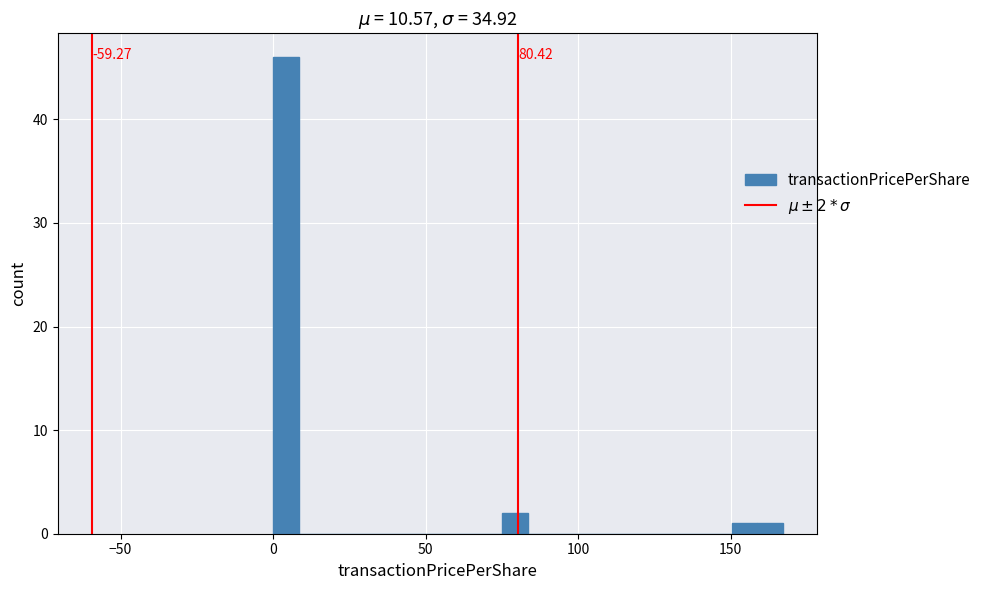

Read against the x-axis, roughly where is the centre of the tallest bar?

5